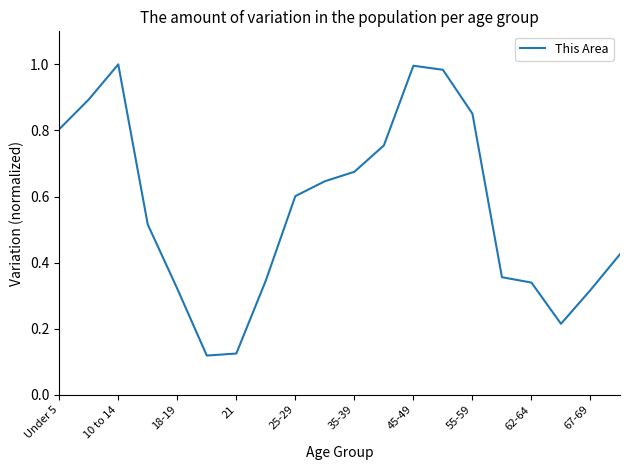

Does the chart have visible grid lines?

No